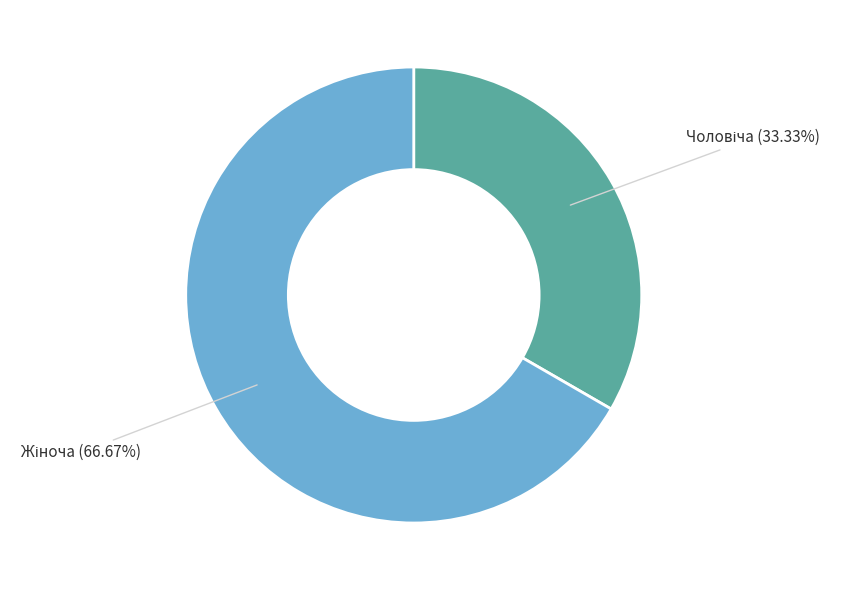

Is there a majority slice in this chart?

Yes